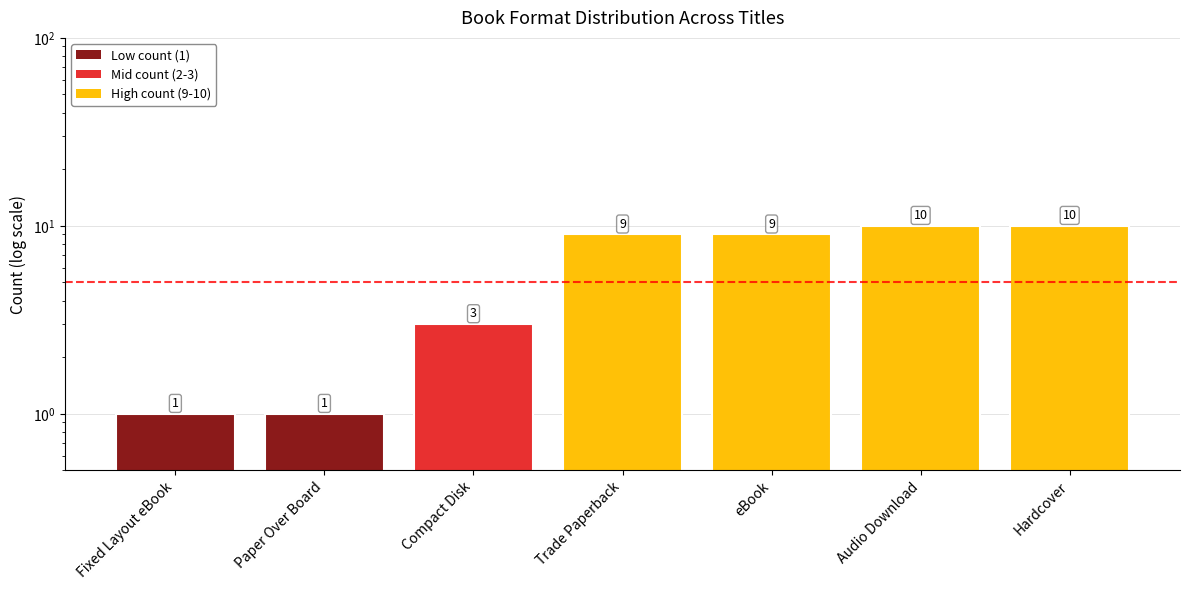

Is it true that the value at Compact Disk is 3?

True